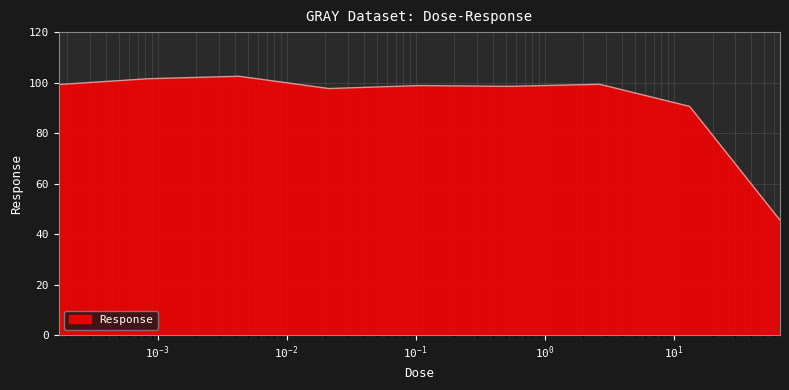

What is the maximum value shown in the chart?

102.5